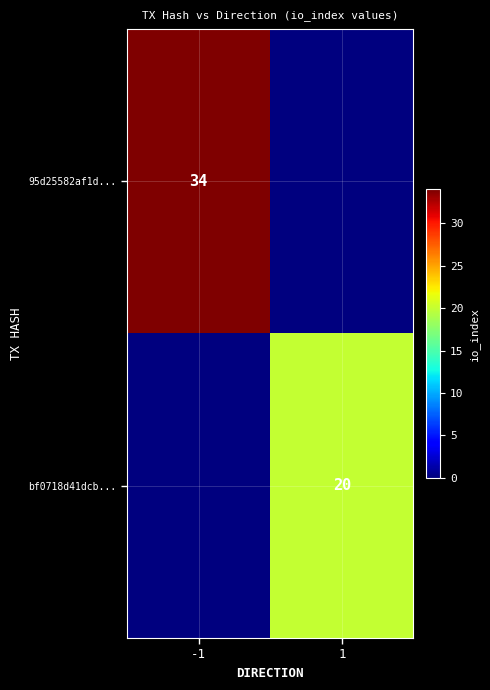

The value of bf0718d41dcb... at 1 is 20. True or false?

True